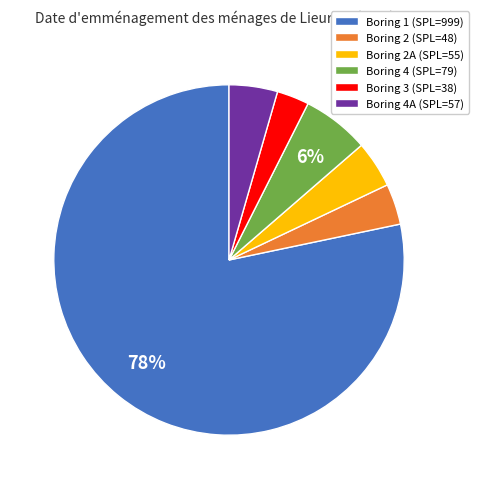

To the nearest percent, what is the combined percentage of Boring 4A (SPL=57) and Boring 1 (SPL=999)?

83%